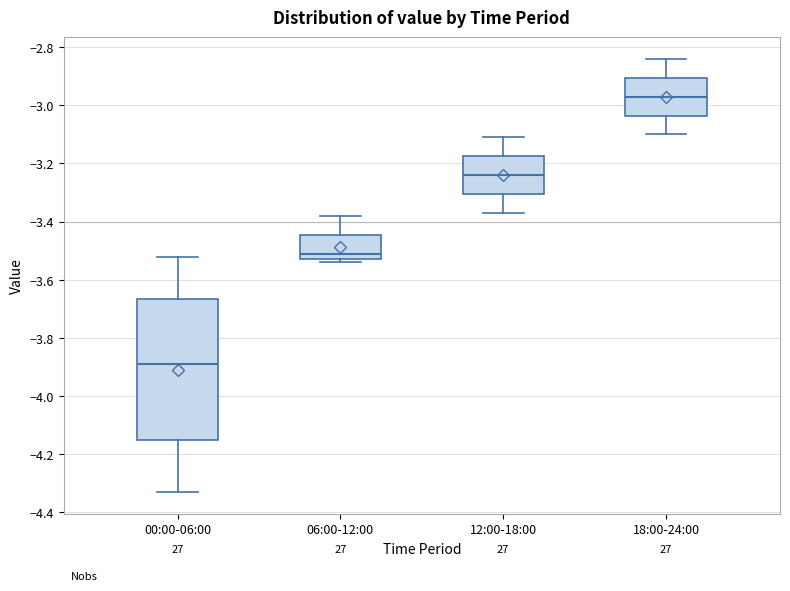

Which box is the tallest, from its lower edge to its upper edge?

00:00-06:00